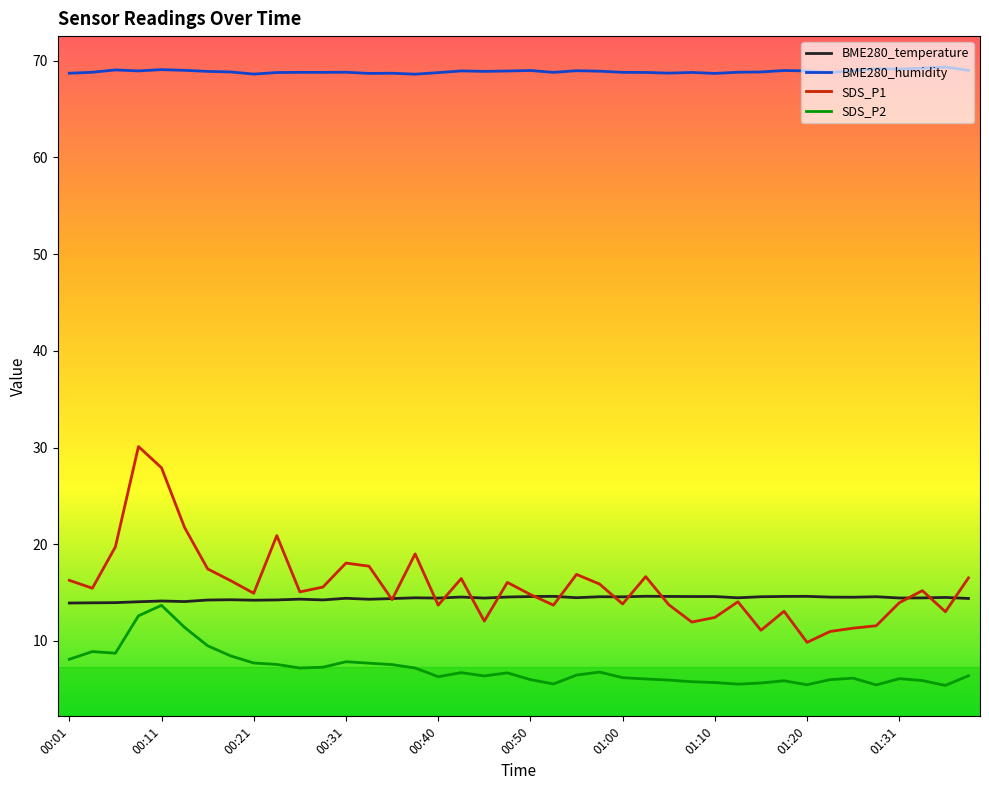

What is the difference between the maximum and minimum values in the BME280_humidity series?

0.7